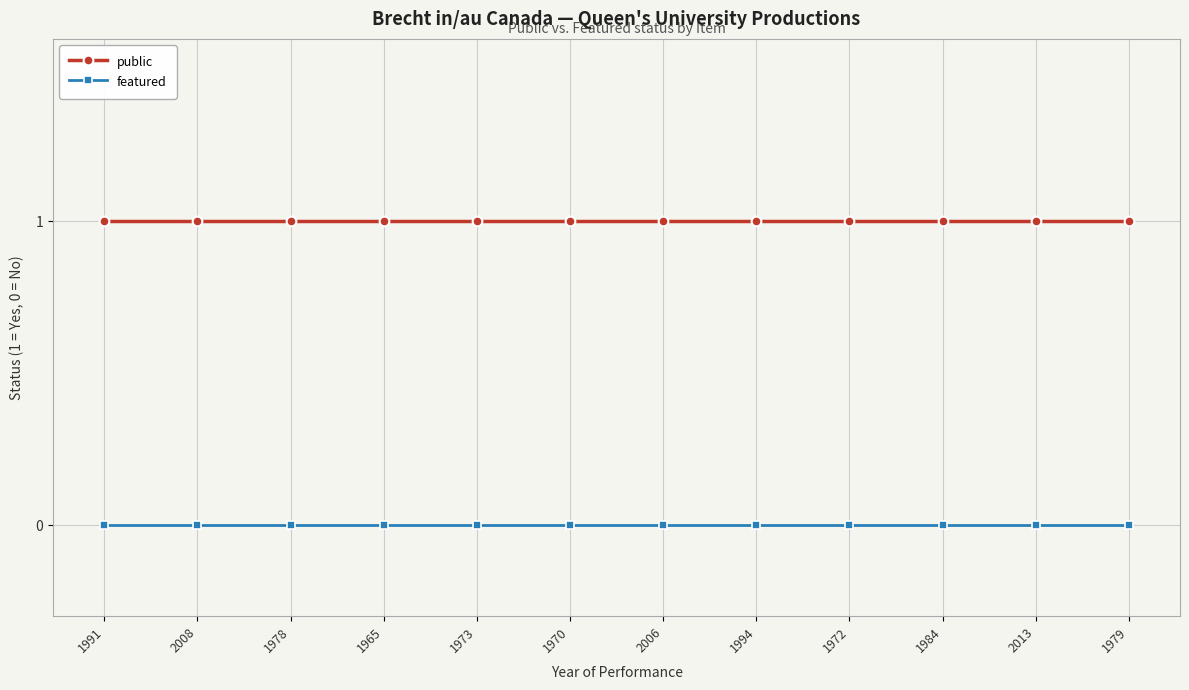

List the series in order of their peak value, lowest first.

featured, public